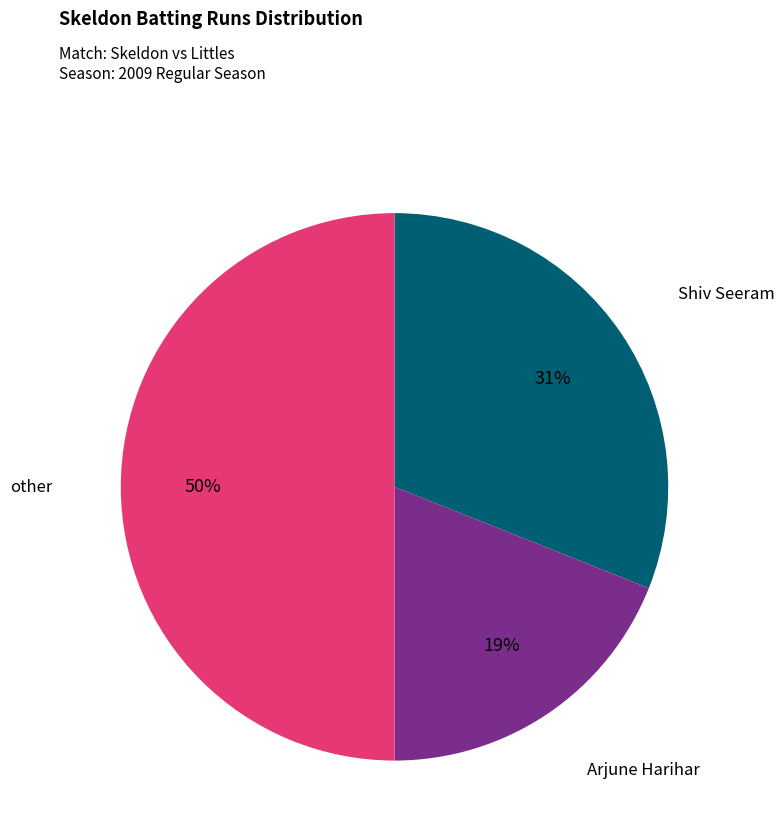

To the nearest percent, what is the difference between the largest and smallest slice percentages?

31%